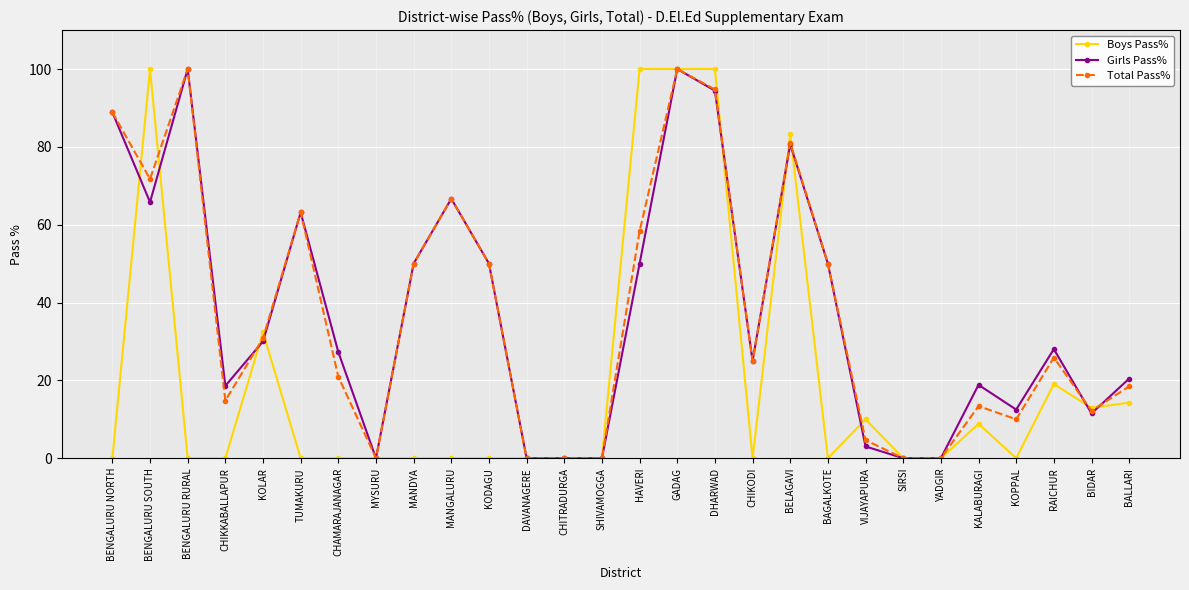

What is the maximum value for Boys Pass%?

100.0